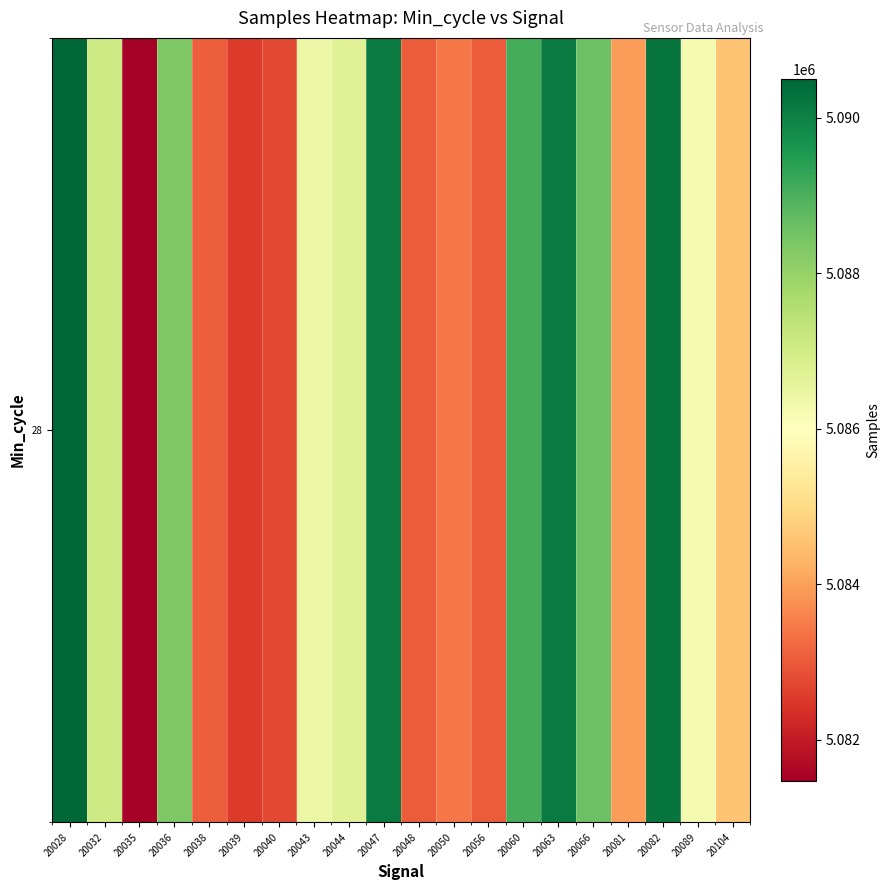

Reading right to left, extract all data points from this chart.

5084594	5086219	5090225	5083958	5088575	5090131	5089067	5083026	5083440	5083026	5090121	5086720	5086423	5082744	5082546	5083067	5088325	5081465	5087093	5090500